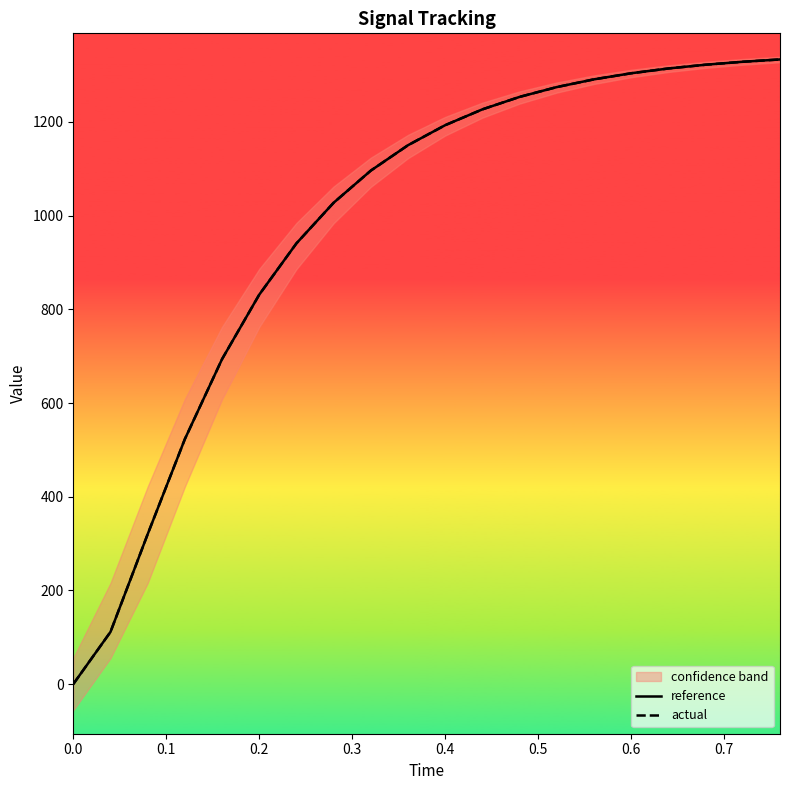

What is the highest value of the actual series?

1333.5